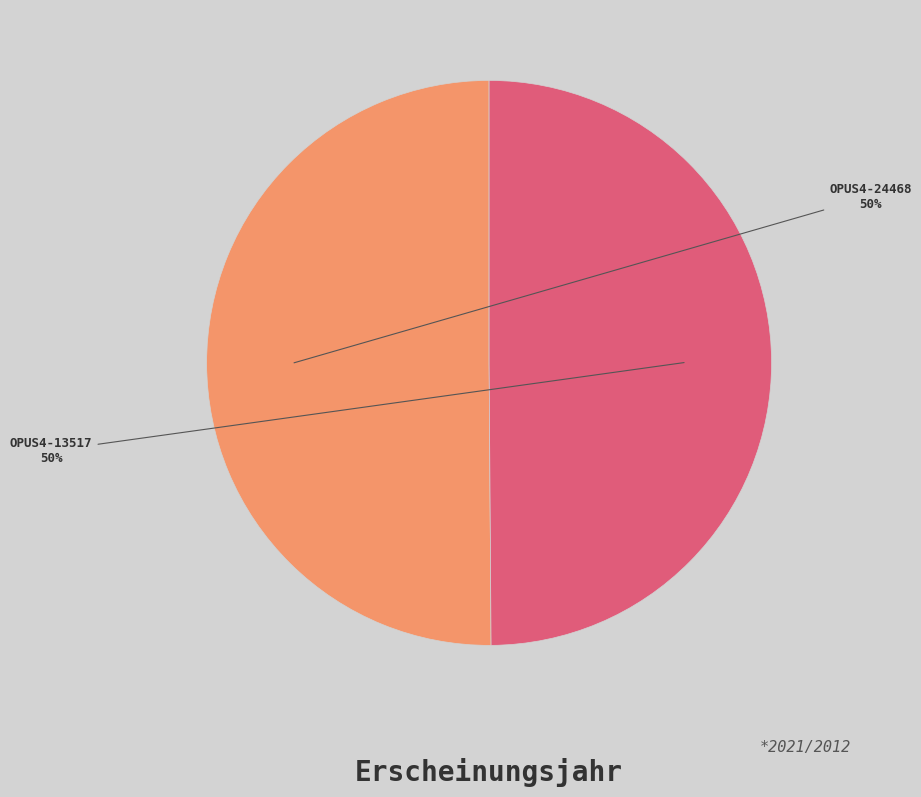

What is the ratio of the value at OPUS4-13517 to the value at OPUS4-24468?

1.0